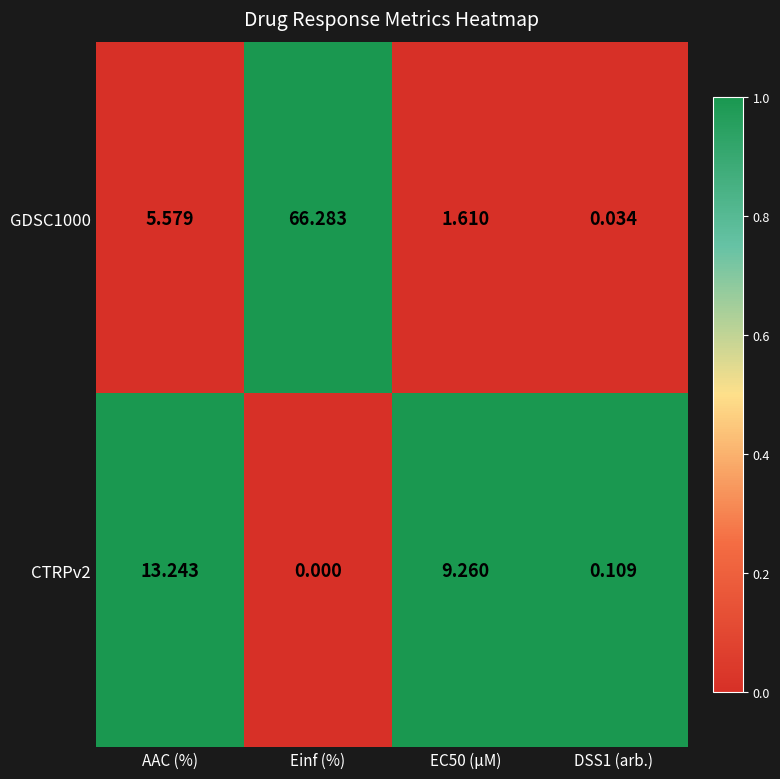

At which label does GDSC1000 first exceed 5?

AAC (%)